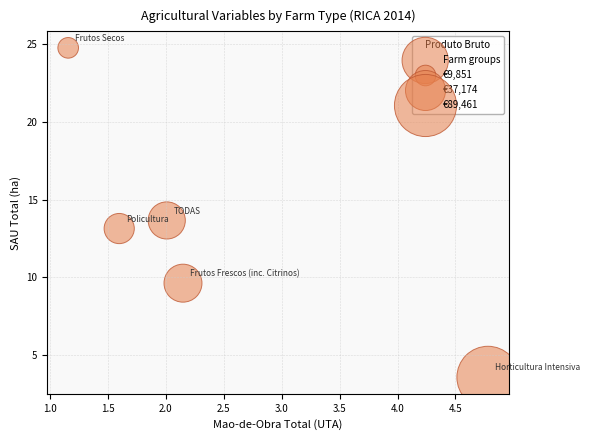

What Y value in the scatter plot is closest to 14?

13.7